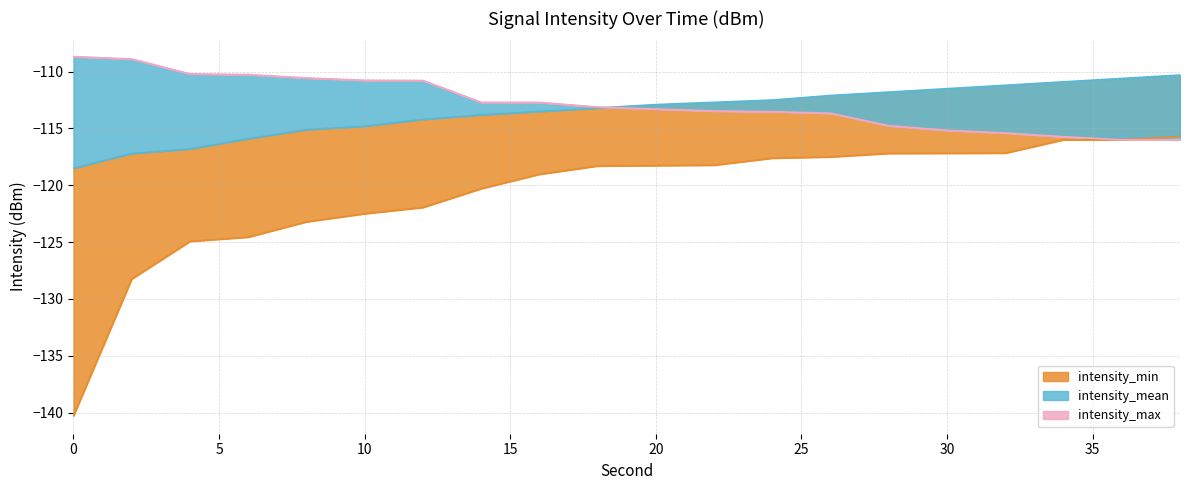

What is the sum of the intensity_mean values at 18 and 16?

-226.7